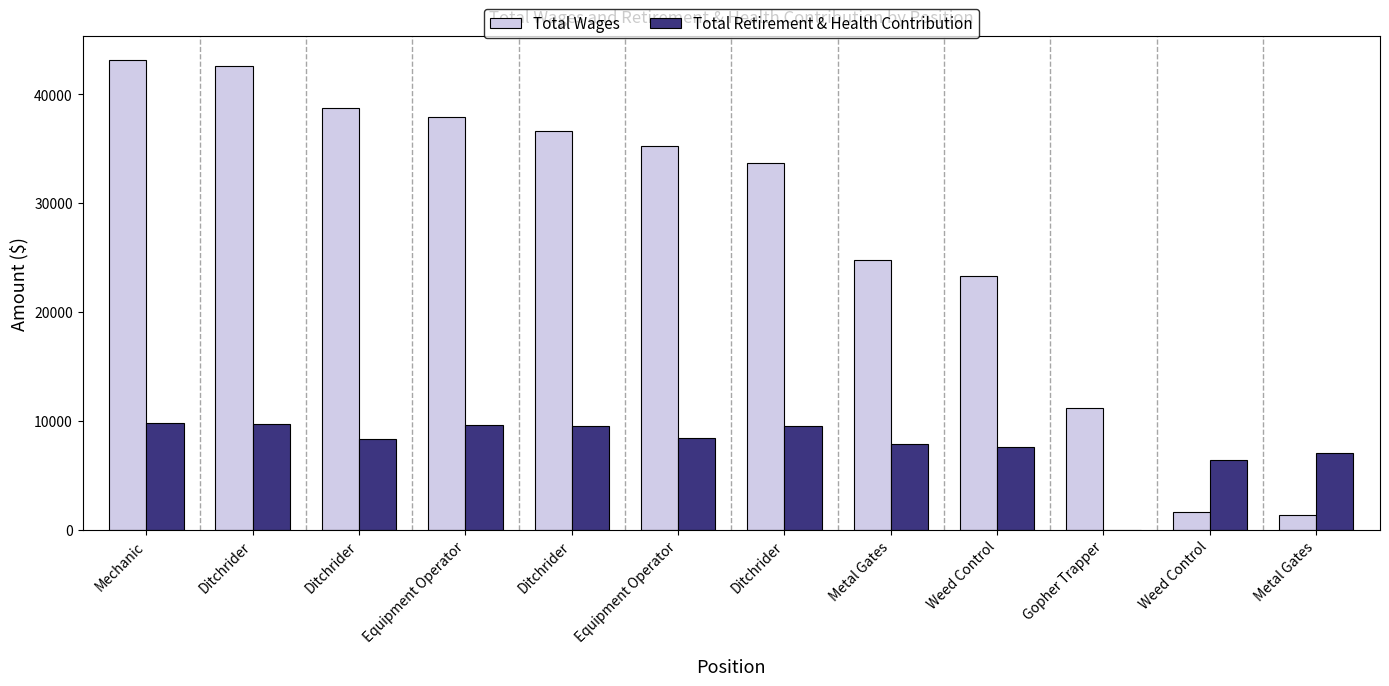

The value of Total Retirement & Health Contribution at Equipment Operator is 9645. True or false?

True